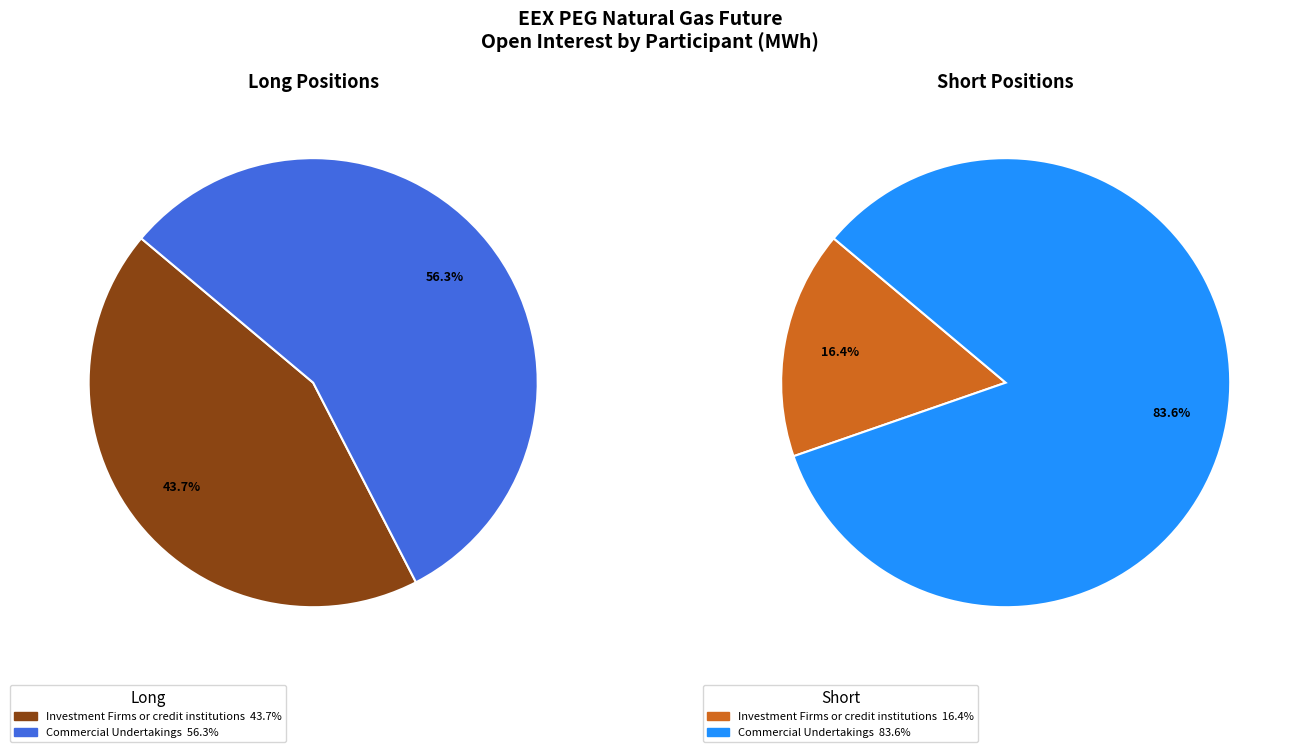

Is it true that Other Financial Institutions is 8% of the pie?

False